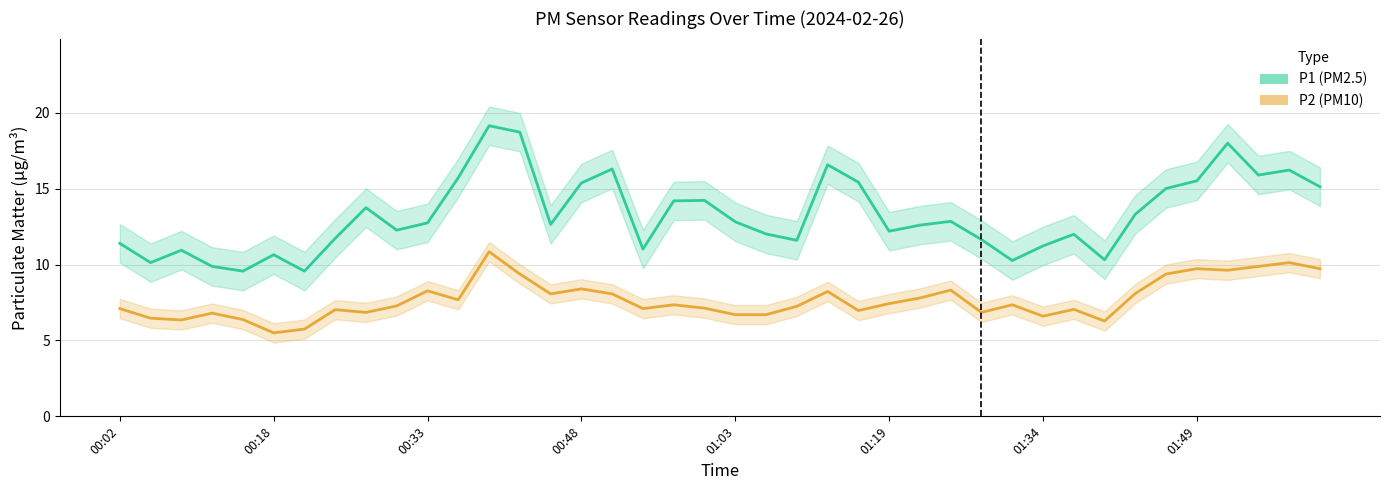

How many interior local valleys does the P1 series have?

11